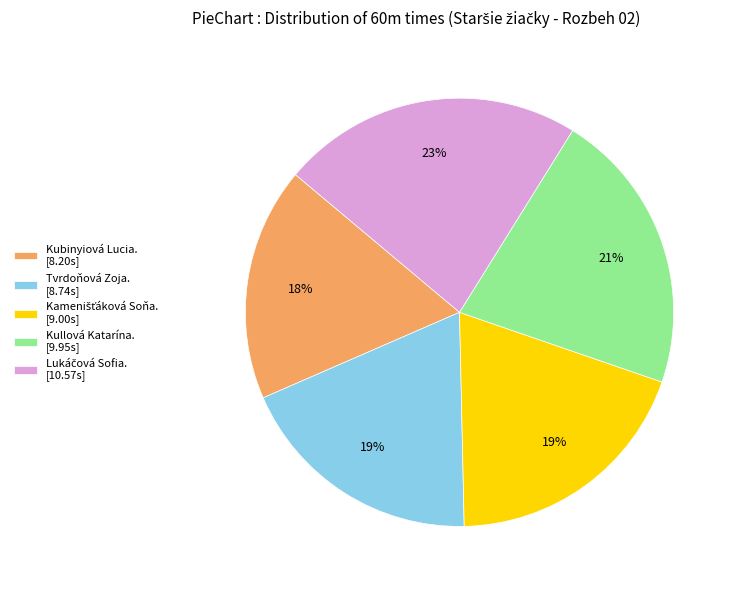

How many slices are in this pie chart?

5